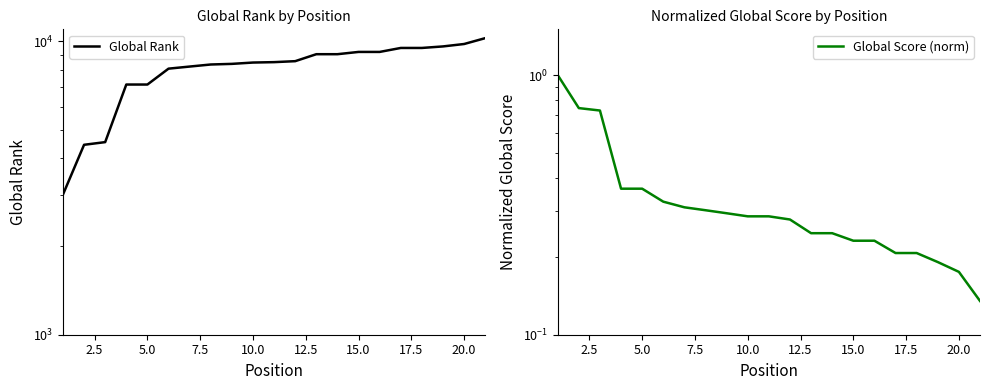

At how many categories does at least one series exceed 5005?

18